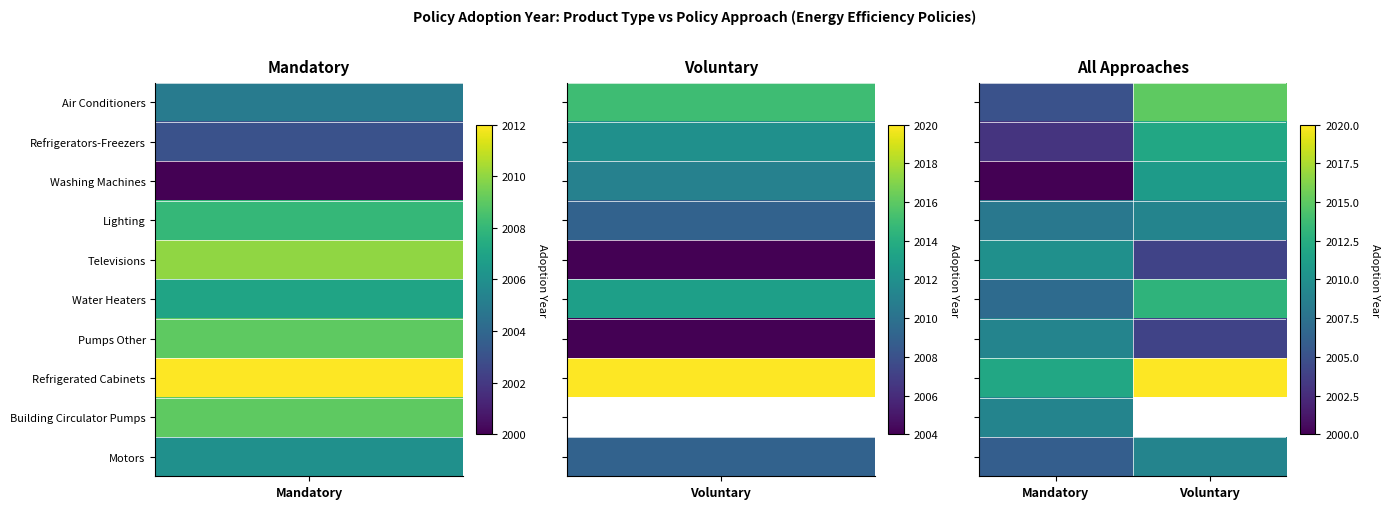

Is it true that Washing Machines equals 2000.0 at Mandatory?

True